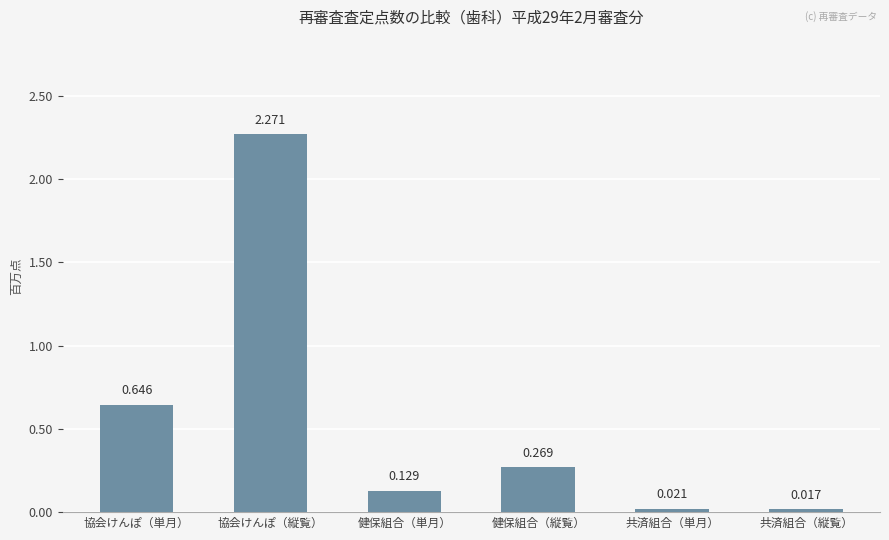

Where is the data nearest to the value 1?

協会けんぽ（単月）